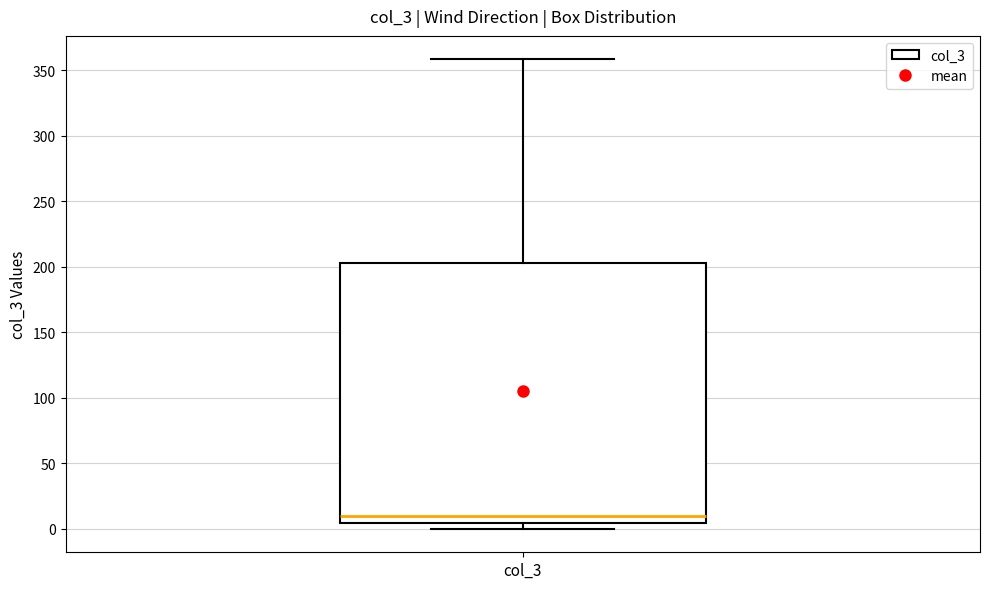

Read this box plot against the y-axis: the position of the median line, the range covered by the box, and the ends of both whiskers. The values are not printed on the chart, so give them approximately, as read against the axis.

median 10, box 5 to 205, whiskers 0 to 360